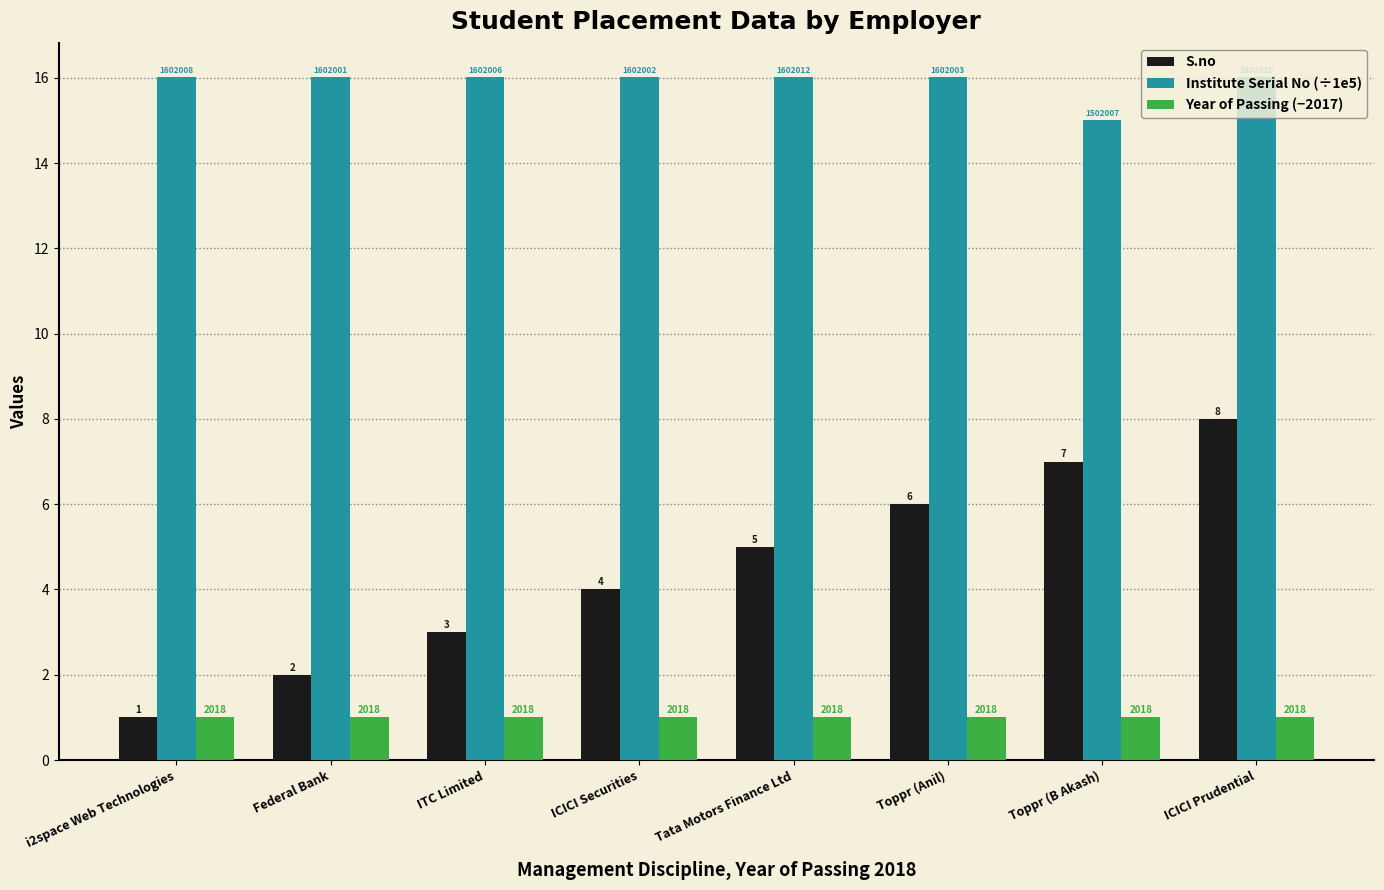

What is the difference between the highest and lowest values at Toppr (B Akash)?

14.0